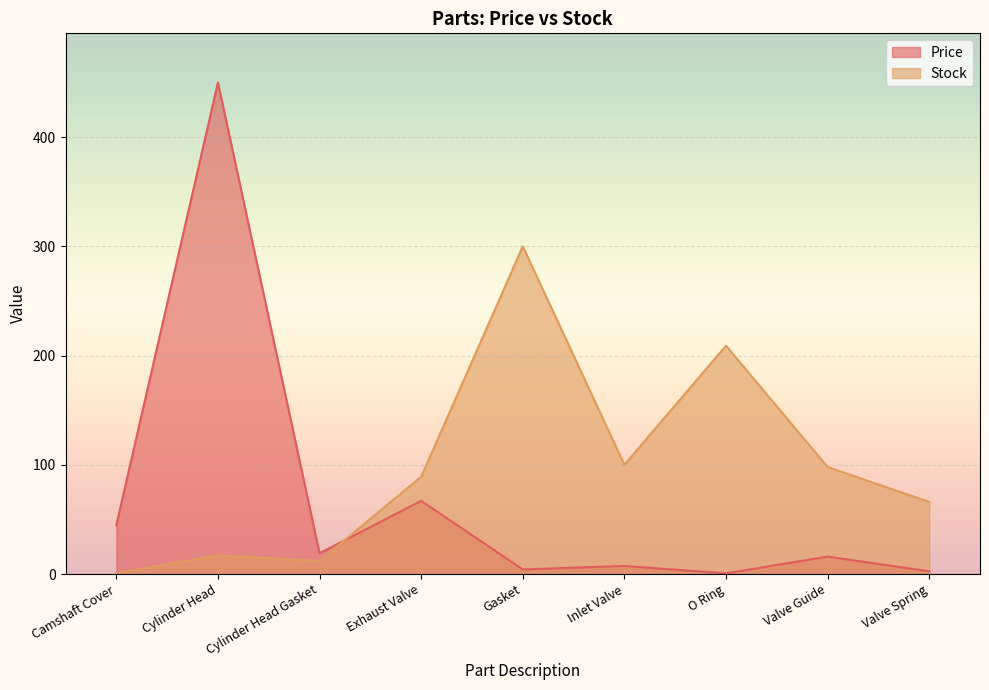

Which category has the highest value in the Stock series?

Gasket